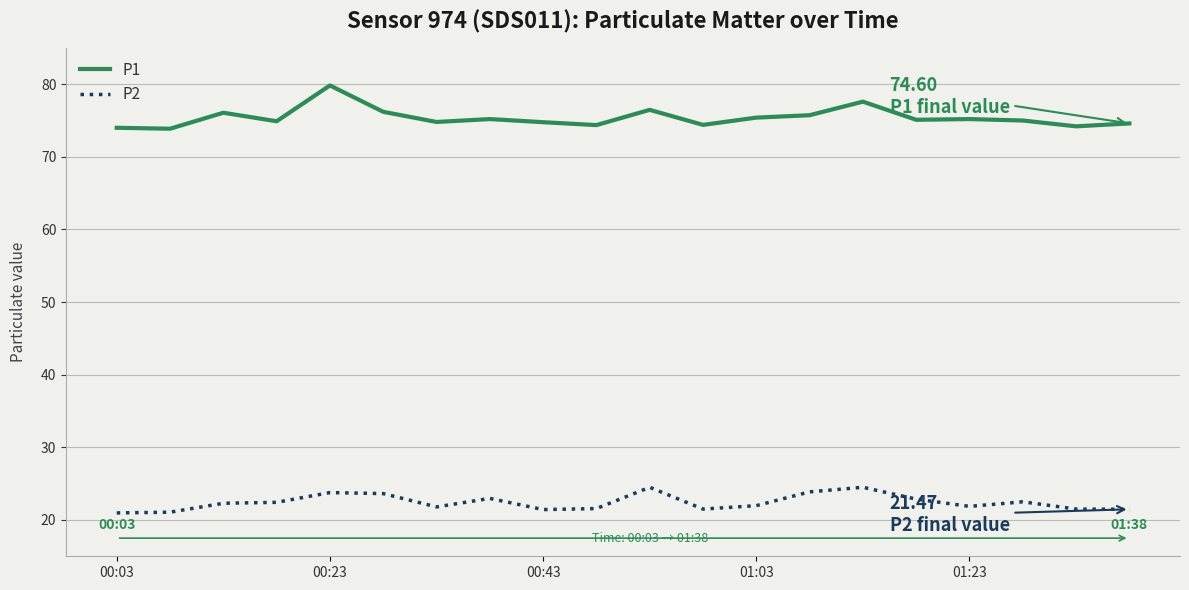

Which series has the largest total across all categories?

P1